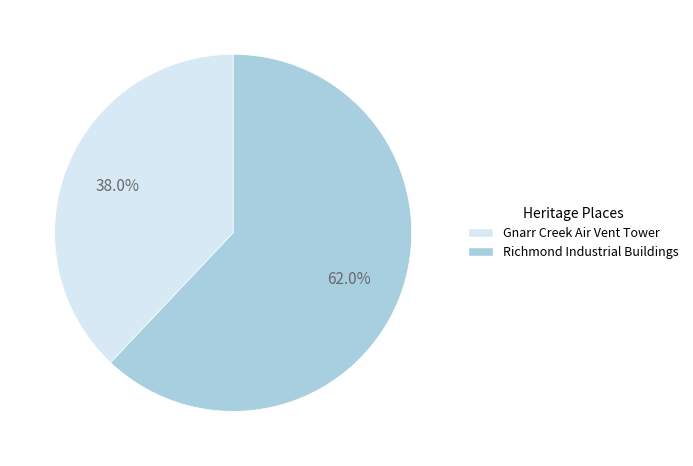

Is there a majority slice in this chart?

Yes